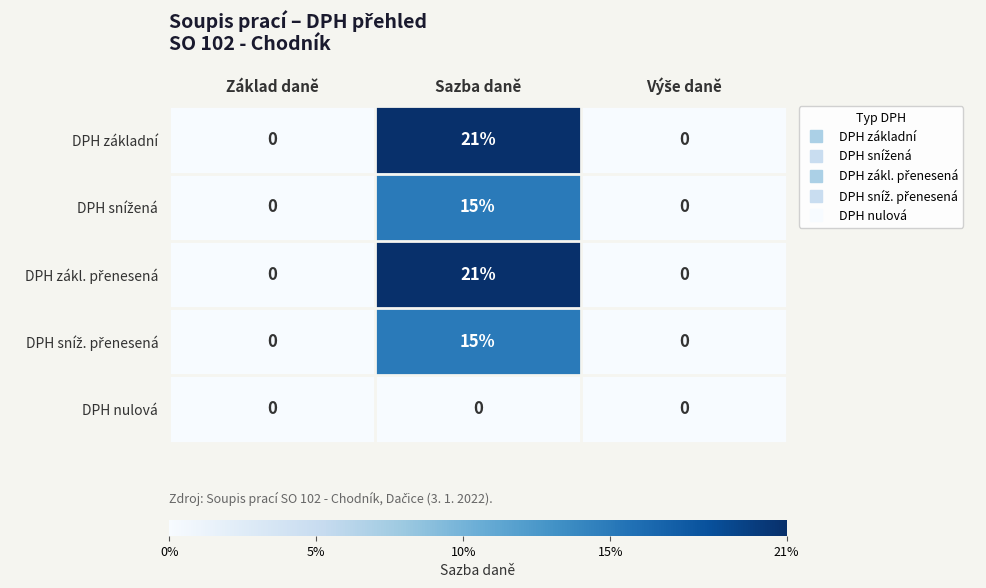

At which category is the sum across all series the highest?

Sazba daně